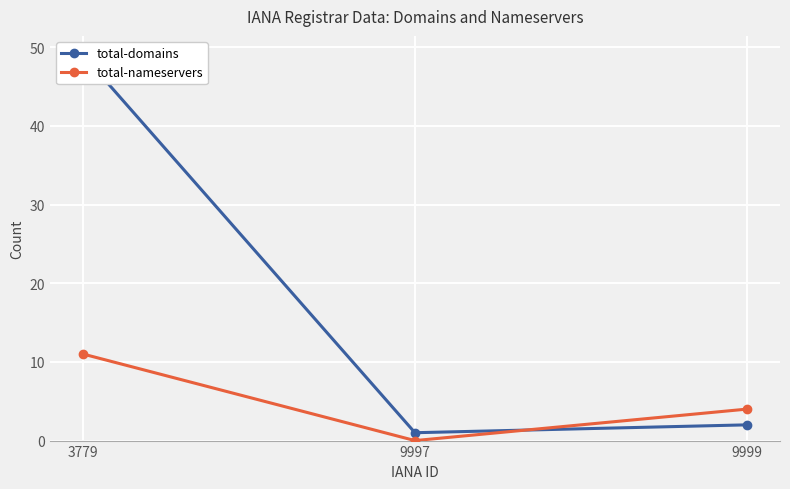

Reading right to left, transcribe all the data shown in this chart.

total-domains: 2	1	49
total-nameservers: 4	0	11